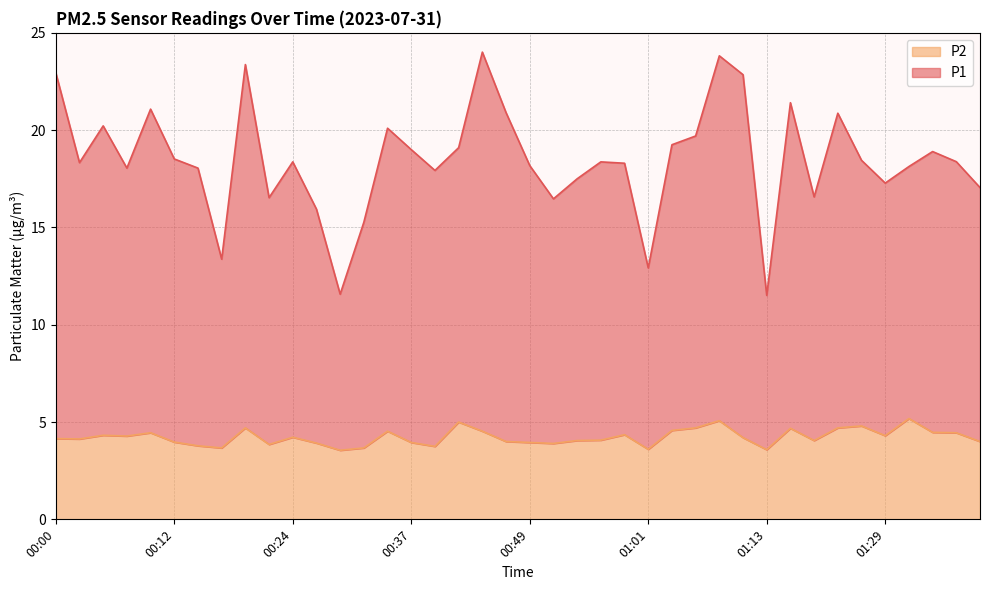

Which series has the largest range (max minus min)?

P1